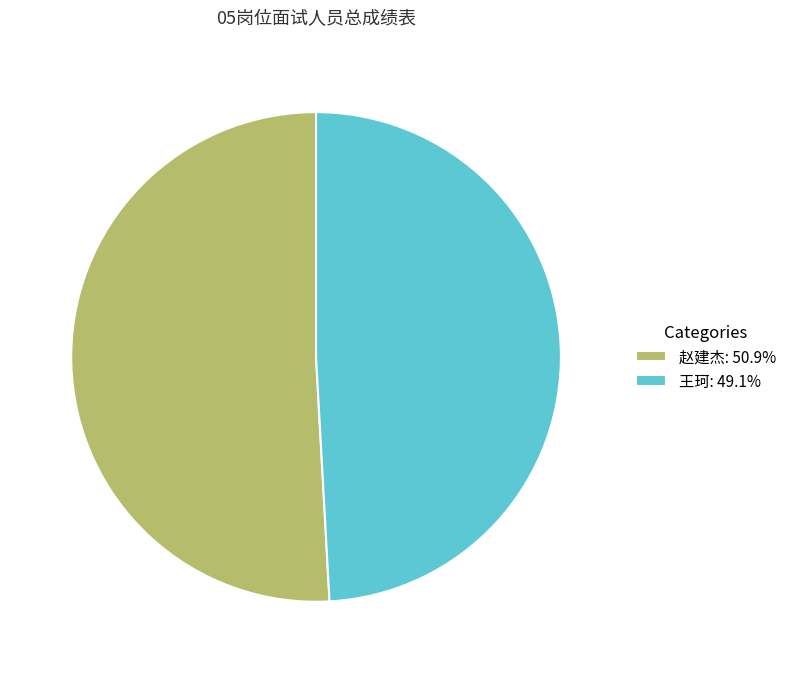

Approximately how many times larger is the value at 赵建杰: 50.9% compared to 王珂: 49.1%?

1.0